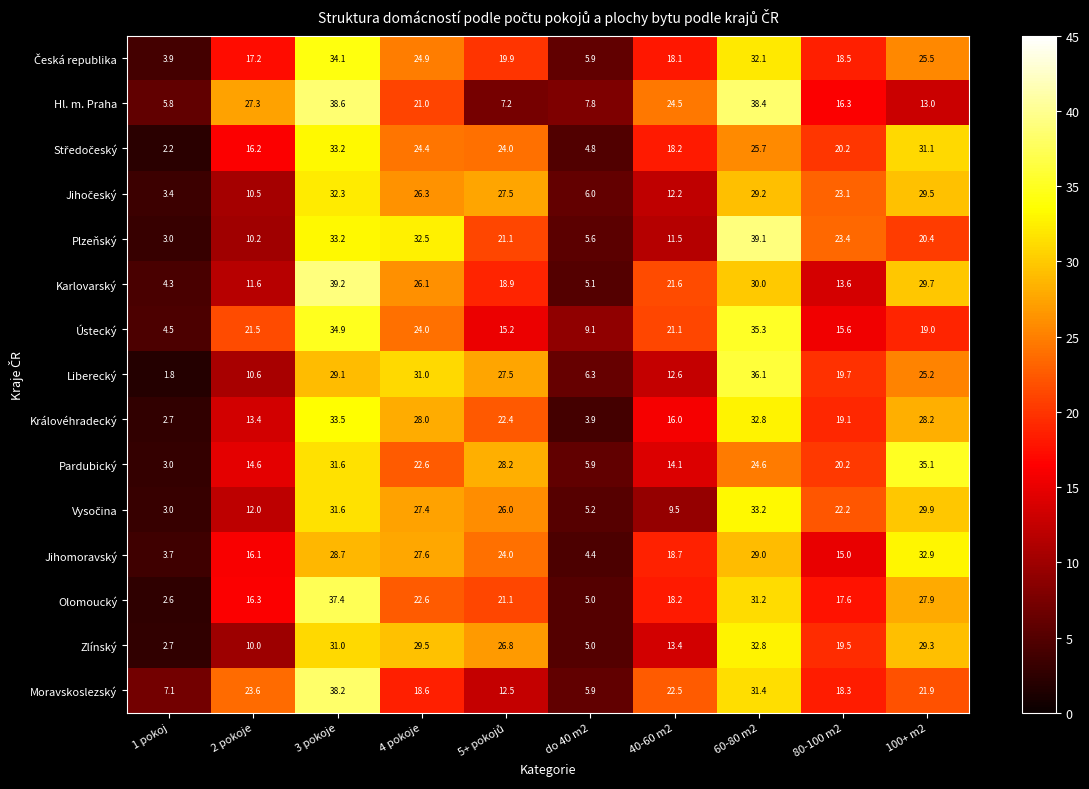

What is the spread (max minus min) of values at 2 pokoje?

17.3